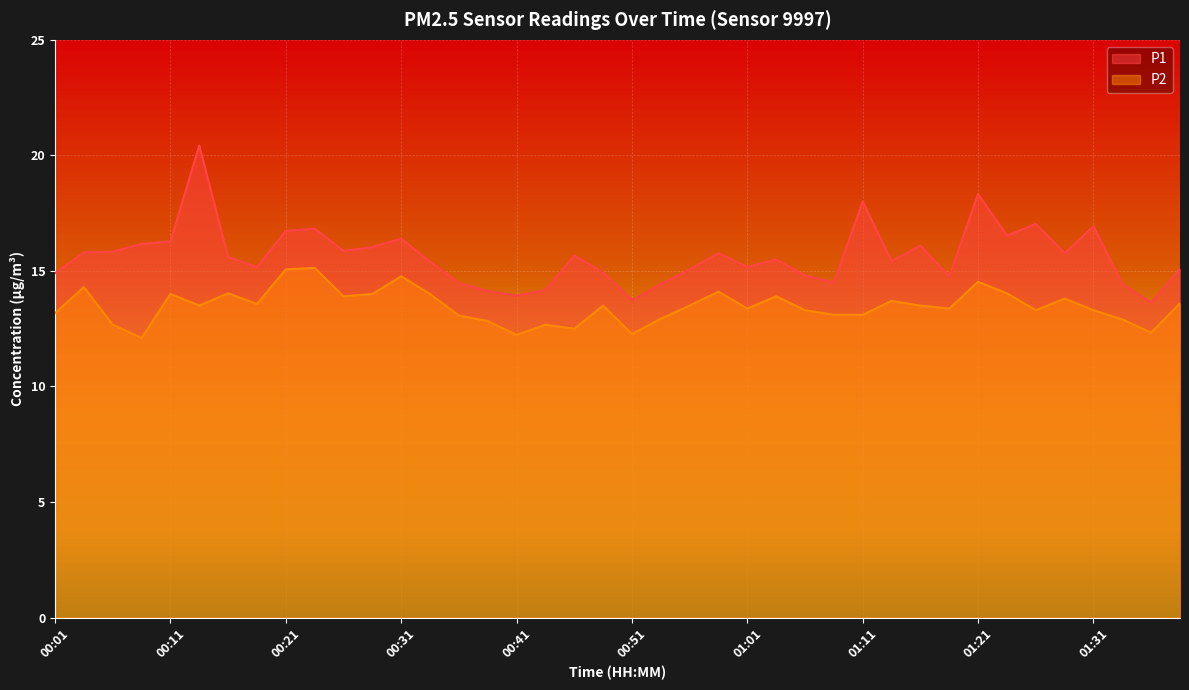

How many interior local valleys does the P2 series have?

11